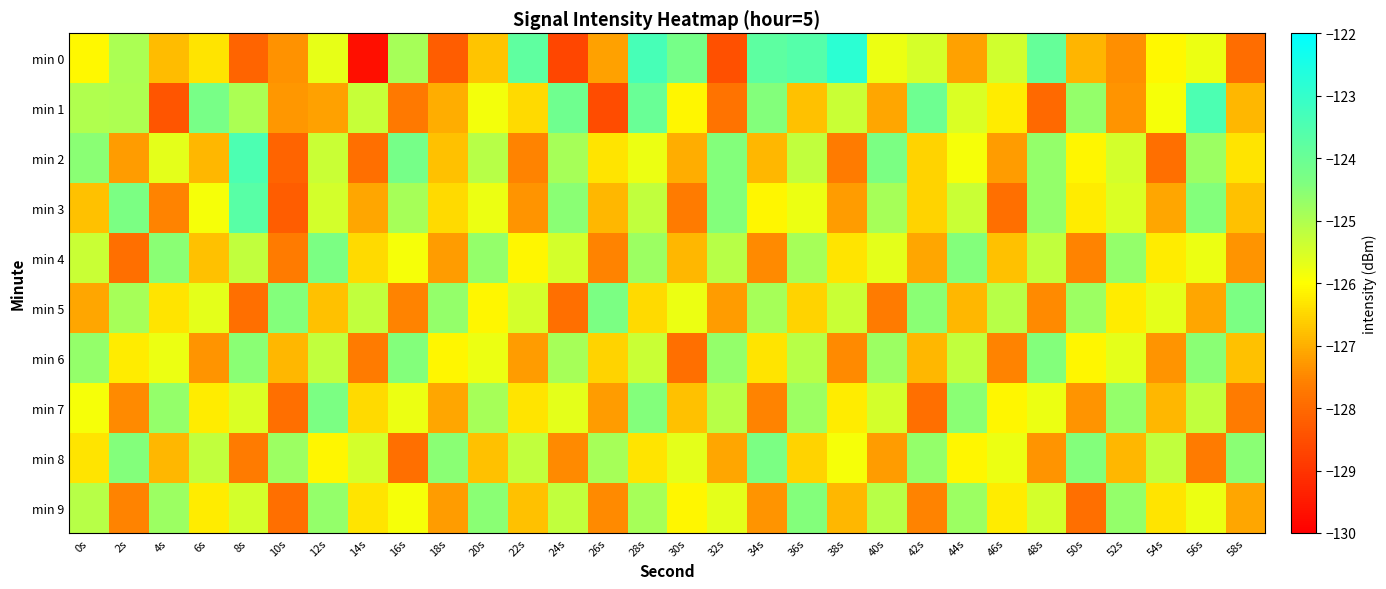

What is the spread (max minus min) of values at 52s?

2.7